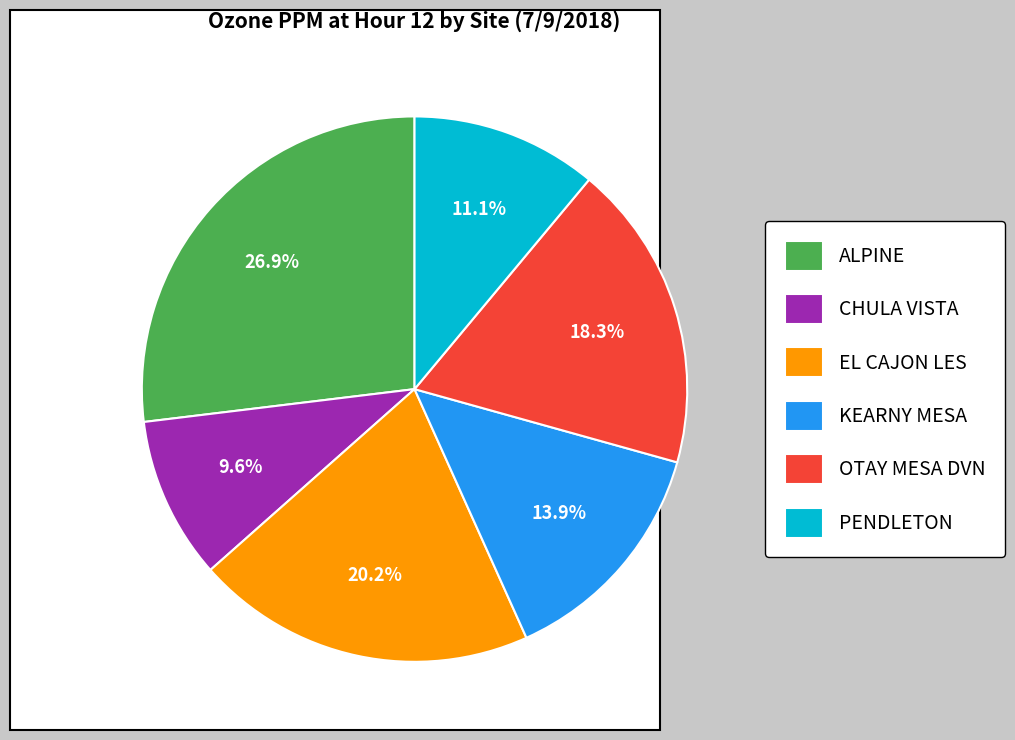

To the nearest percent, what is the average slice percentage?

17%